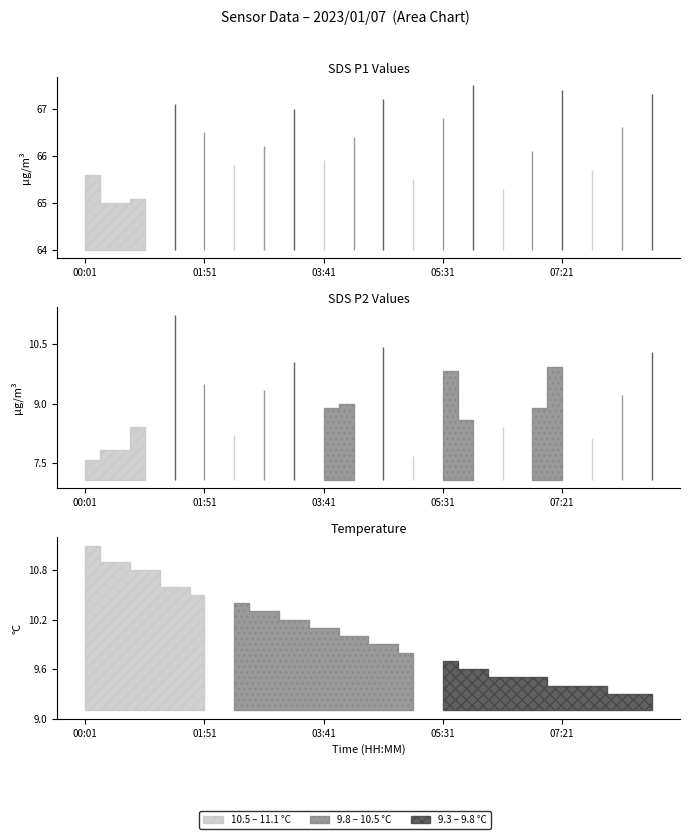

How many categories are shown in the chart?

20